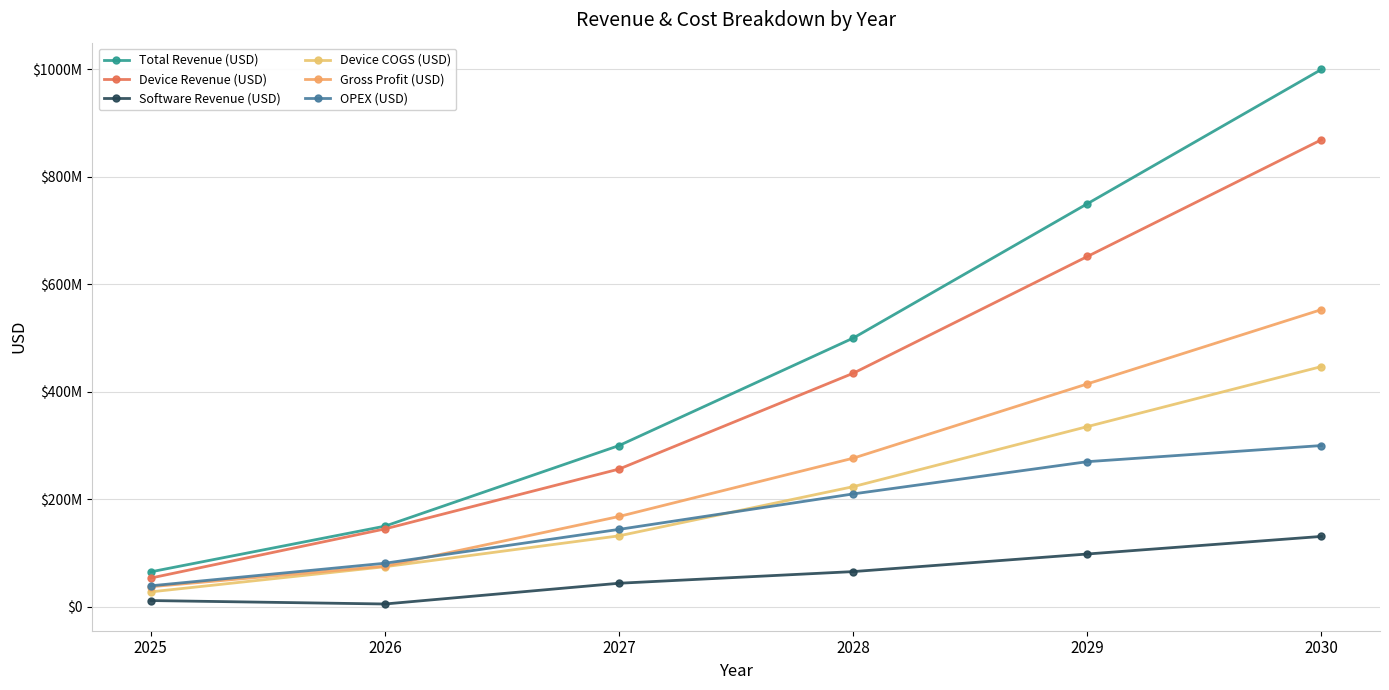

Count the Device Revenue (USD) values in the range 144850000 to 651825000.

4